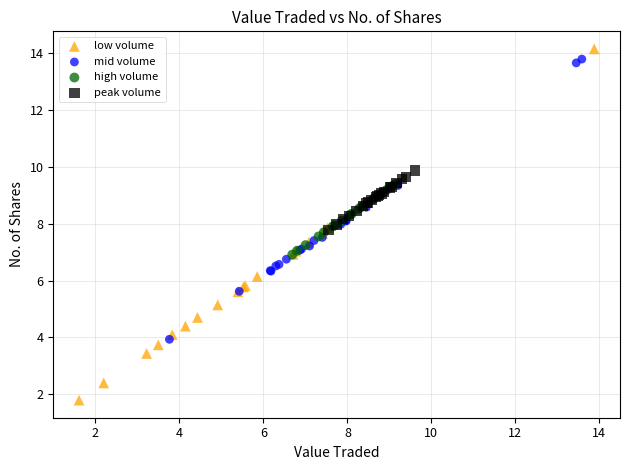

Which series reaches the minimum Y coordinate?

low volume